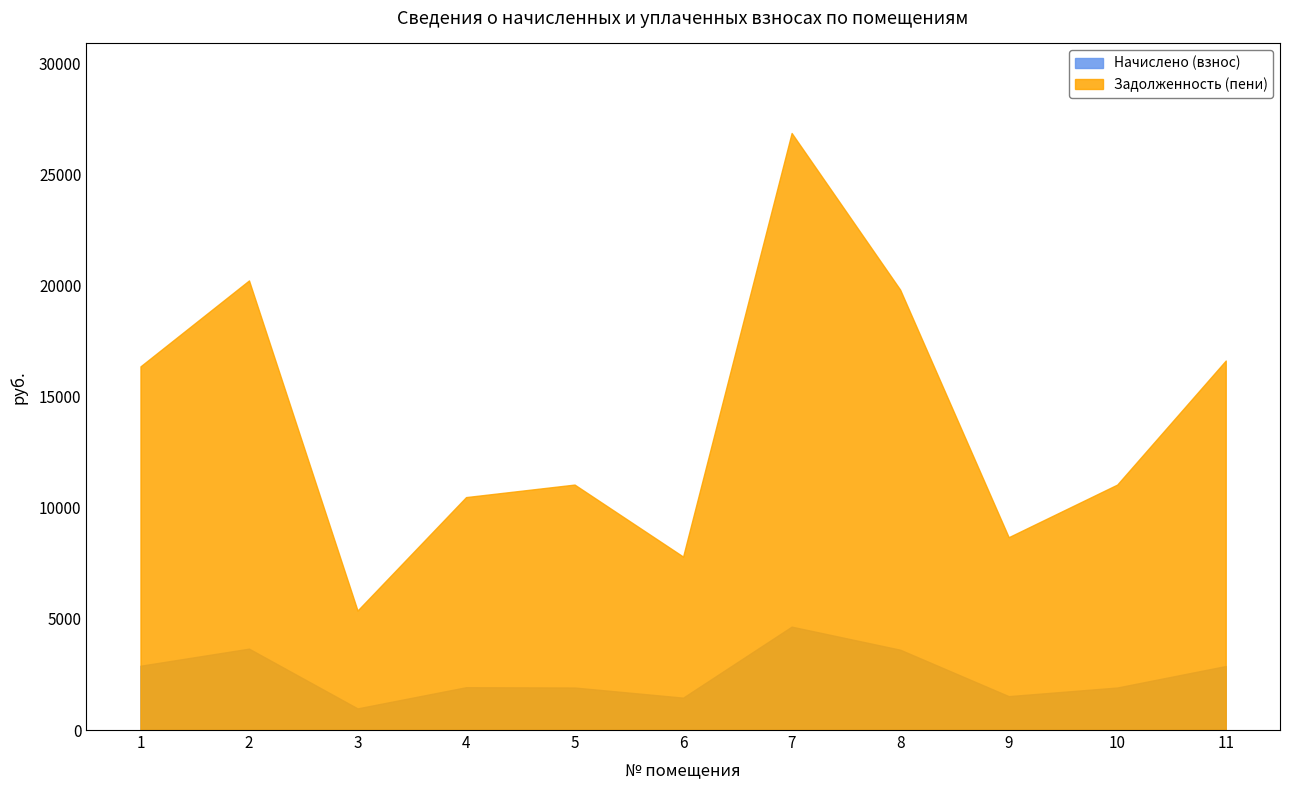

Reading left to right, extract all data points from this chart.

Начислено (взнос): 2891.8	3660.6	973.0	1925.5	1912.0	1456.1	4650.5	3613.0	1524.1	1912.0	2878.1
Задолженность (пени): 16356.7	20221.9	5374.9	10476.6	11040.0	7801.0	26853.2	19807.8	8673.5	11040.0	16618.8